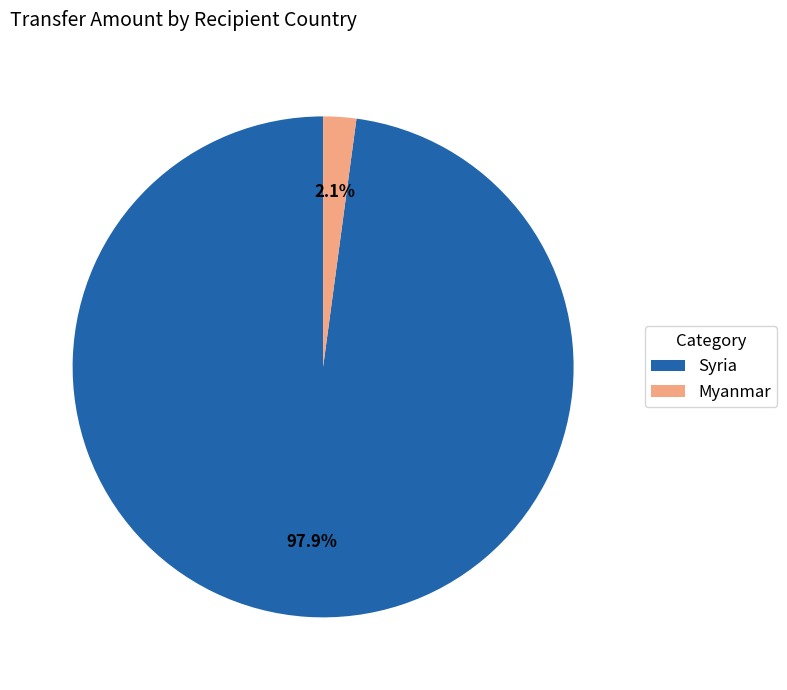

What percentage is the Myanmar slice, to the nearest percent?

2%